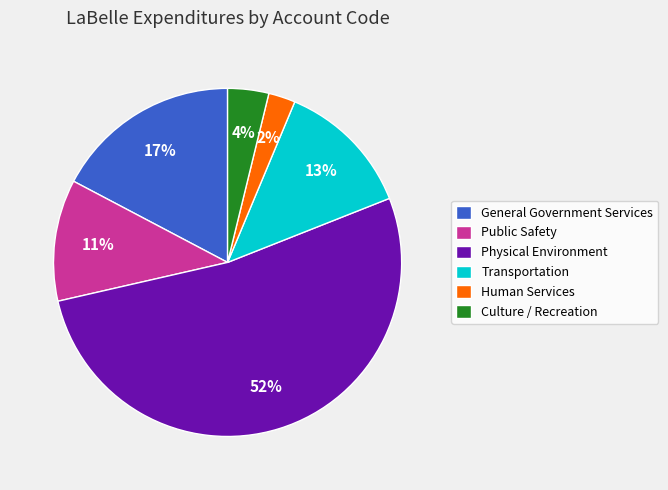

Is it true that General Government Services is 17% of the pie?

True